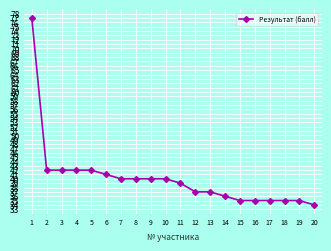

At which category does the chart reach its minimum across all series?

20